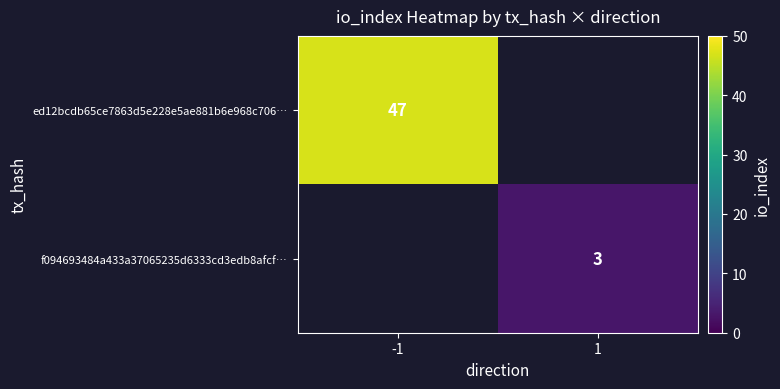

How many series are shown in this chart?

2